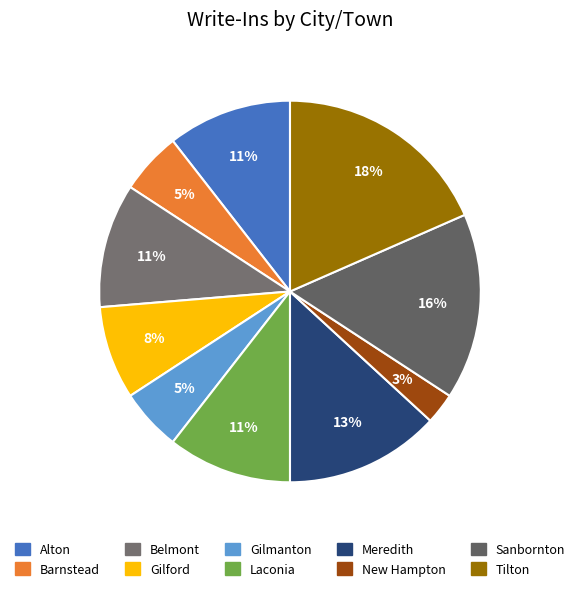

Does Tilton account for over 50% of the chart?

No